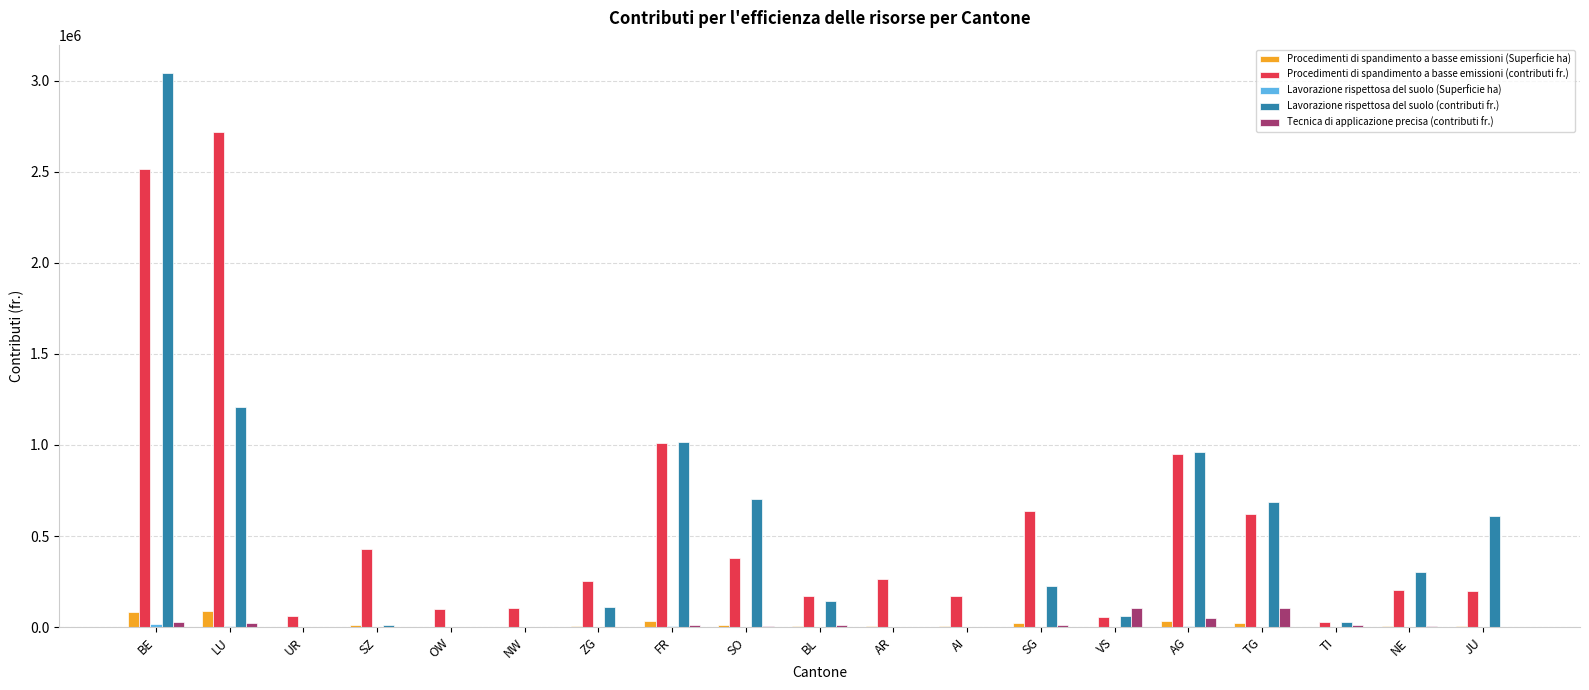

At which category is the sum across all series the highest?

BE